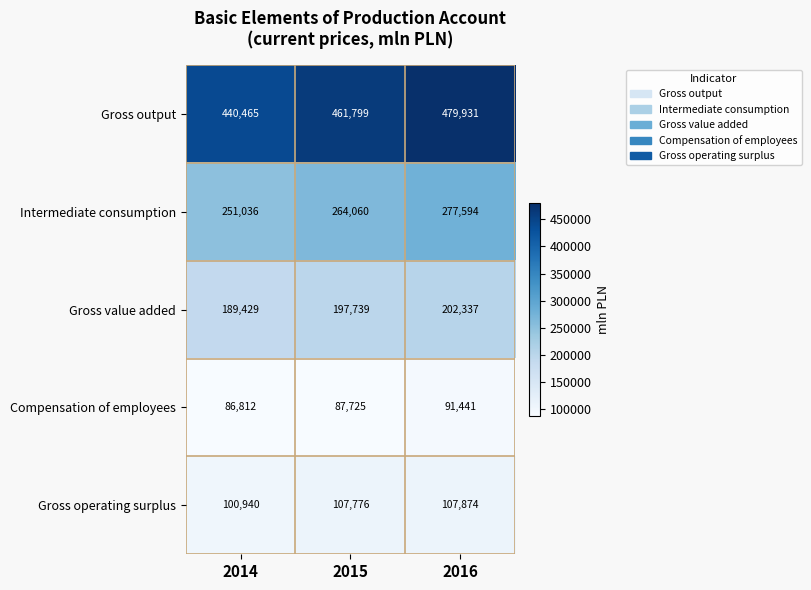

Reading left to right, what are all the values shown in this chart?

Gross output: 2014=440465	2015=461799	2016=479931
Intermediate consumption: 2014=251036	2015=264060	2016=277594
Gross value added: 2014=189429	2015=197739	2016=202337
Compensation of employees: 2014=86812	2015=87725	2016=91441
Gross operating surplus: 2014=100940	2015=107776	2016=107874